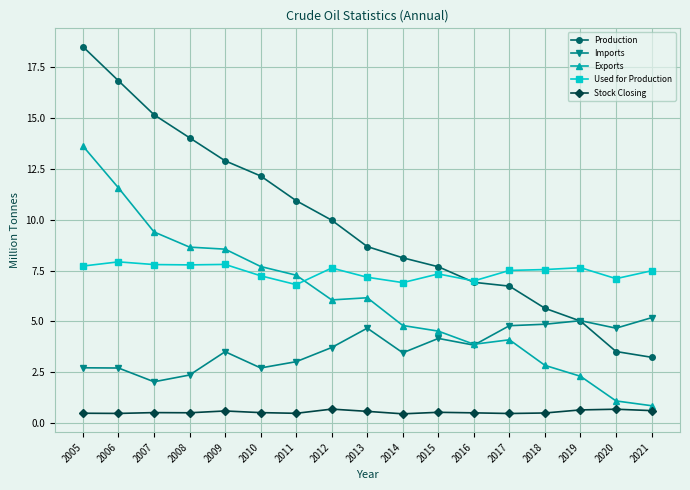

What is the lowest value of the Used for Production series?

6.8